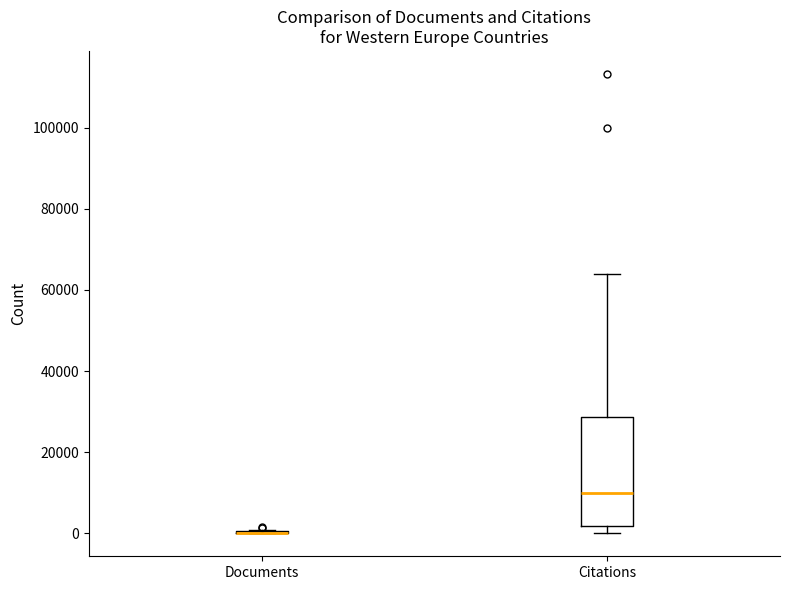

Comparing the boxes themselves (not the whiskers), which one is the tallest?

Citations